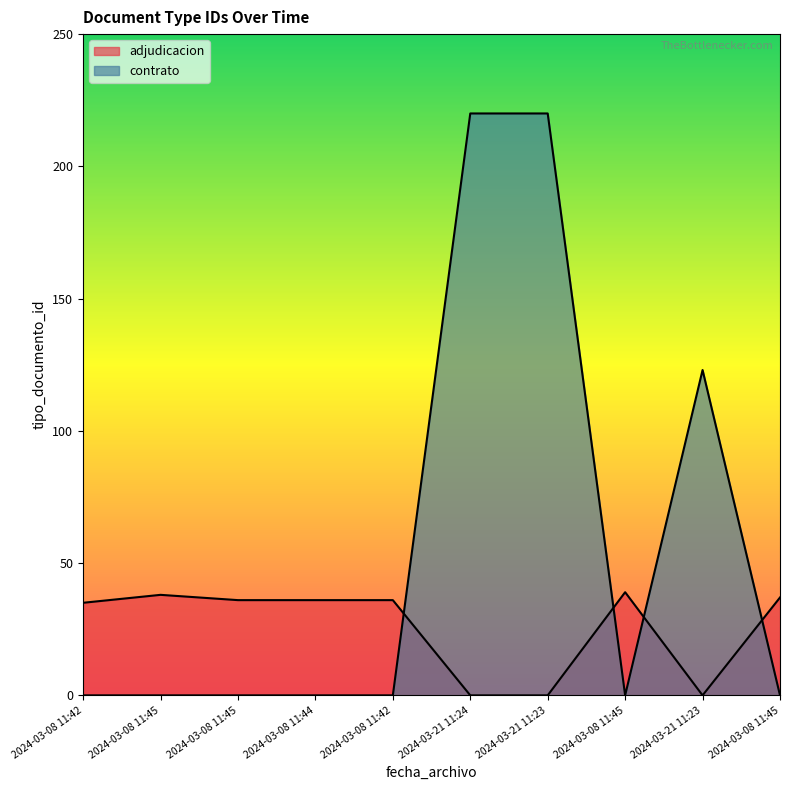

What is the maximum value shown in the chart?

220